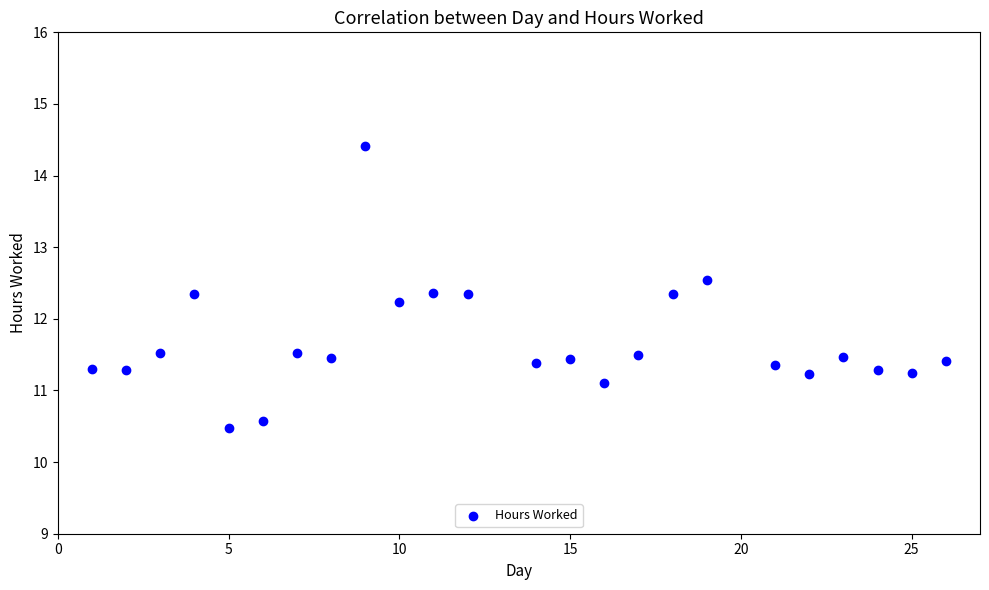

What Y value in the scatter plot is closest to 12?

12.2